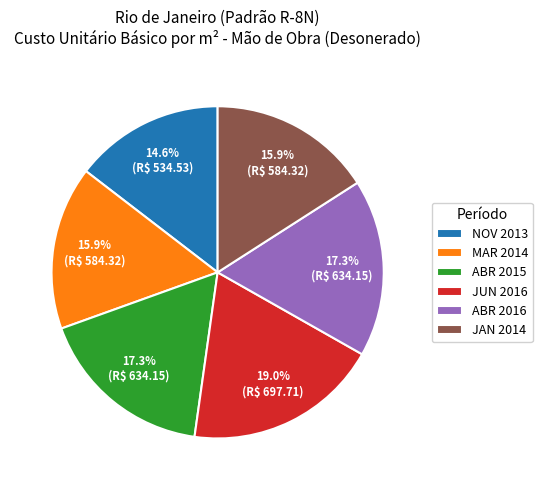

Do NOV 2013 and ABR 2016 together represent more than half of the pie?

No